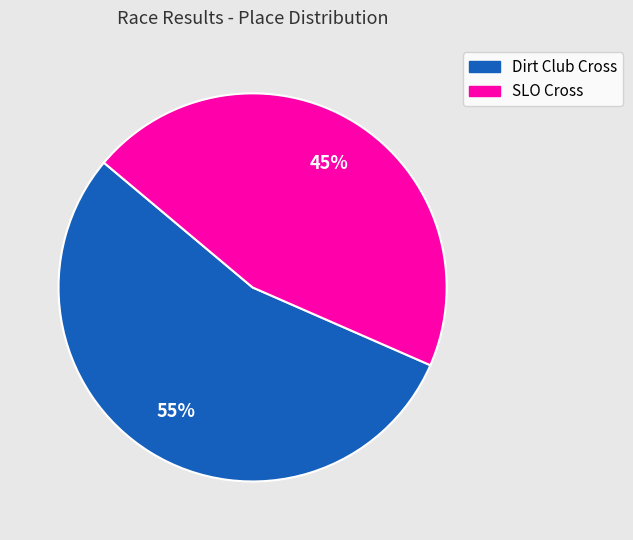

Does any single category account for the majority?

Yes